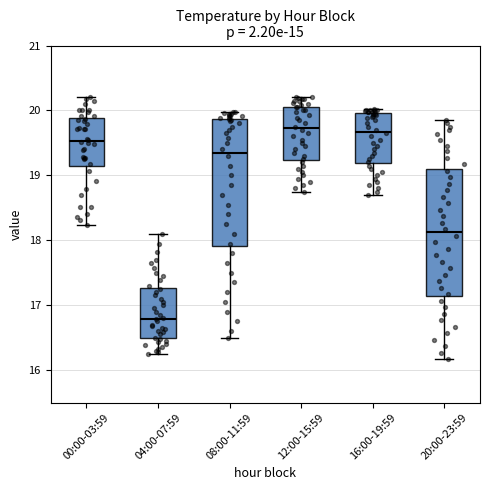

Reading left to right, transcribe this box plot: for each box, give where its median line is, the range the box spans, and where its two whiskers end, as read against the y-axis. The values are not printed on the chart, so give them approximately, as read against the axis.

00:00-03:59: median 19.5, box 19.1 to 19.9, whiskers 18.2 to 20.2
04:00-07:59: median 16.8, box 16.5 to 17.3, whiskers 16.3 to 18.1
08:00-11:59: median 19.4, box 17.9 to 19.9, whiskers 16.5 to 20.0
12:00-15:59: median 19.7, box 19.2 to 20.1, whiskers 18.8 to 20.2
16:00-19:59: median 19.7, box 19.2 to 20.0, whiskers 18.7 to 20.0 (just above the box's upper edge)
20:00-23:59: median 18.1, box 17.1 to 19.1, whiskers 16.2 to 19.9